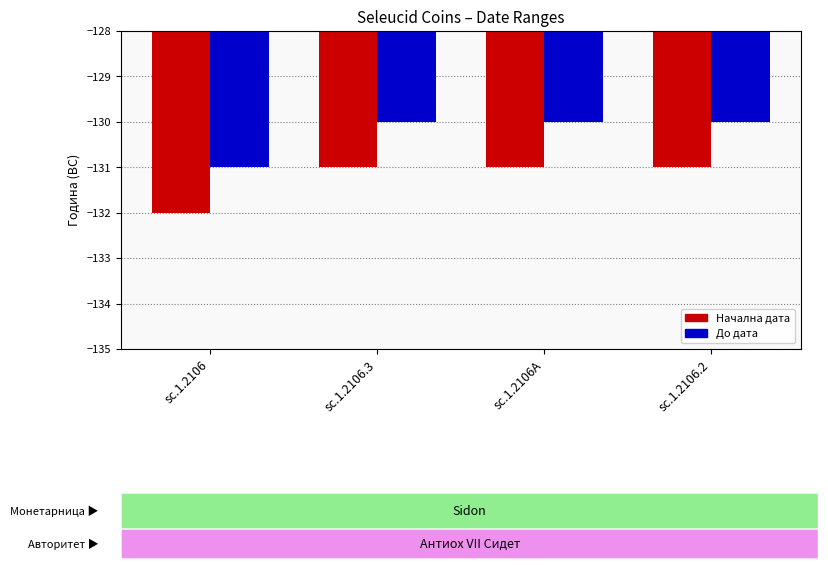

What is the value of the До дата bar at the 4th from the left?

-130